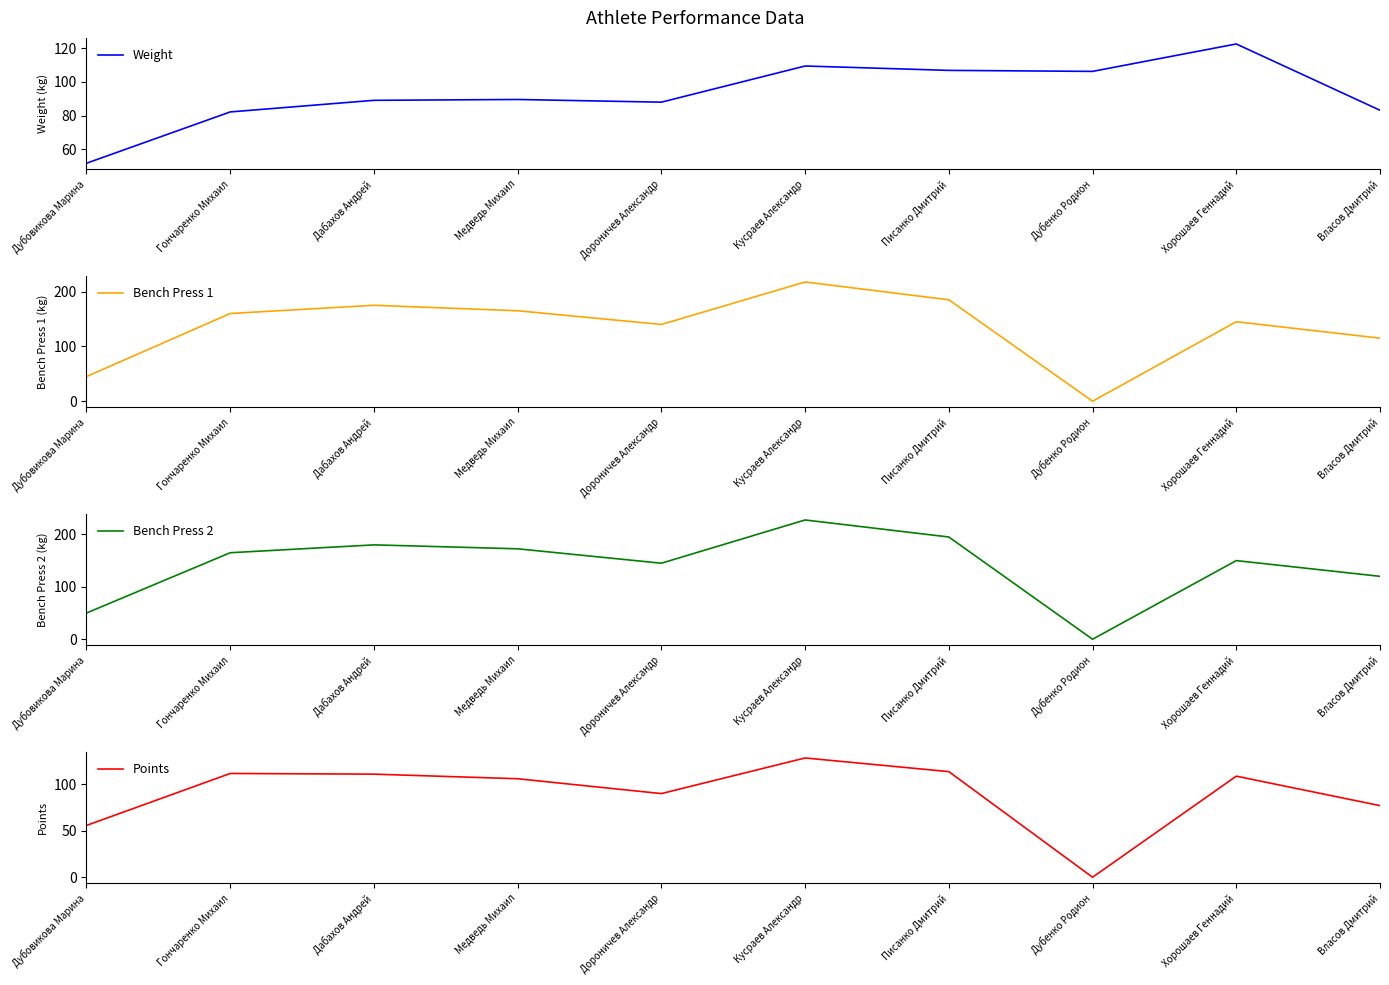

At how many categories does at least one series exceed 71?

9